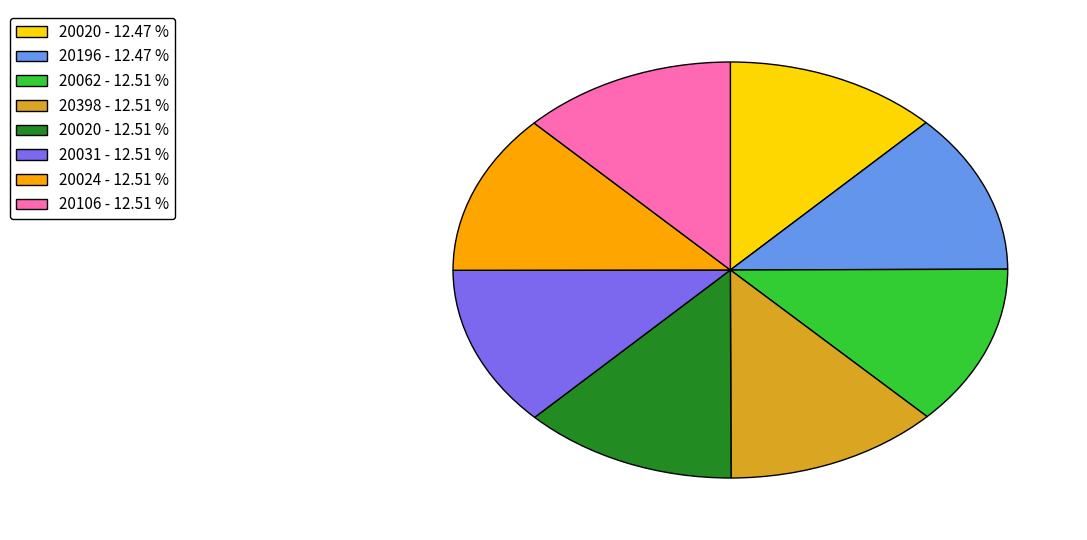

Does any single category account for the majority?

No